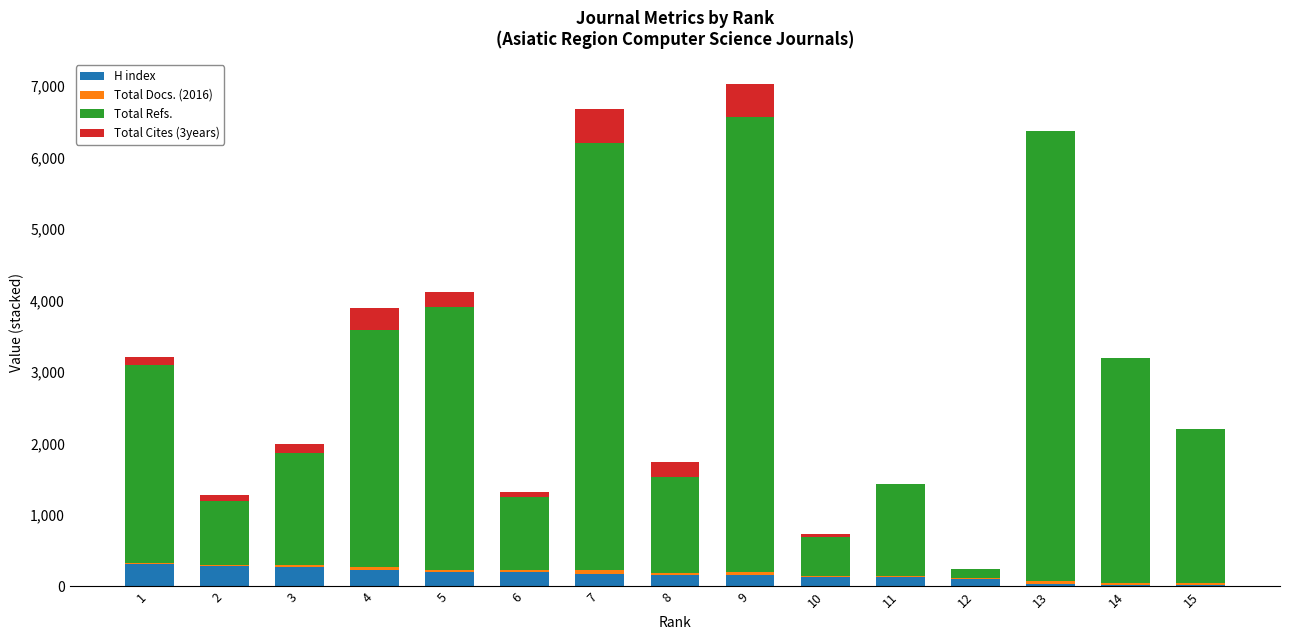

What is the highest value of the H index series?

314